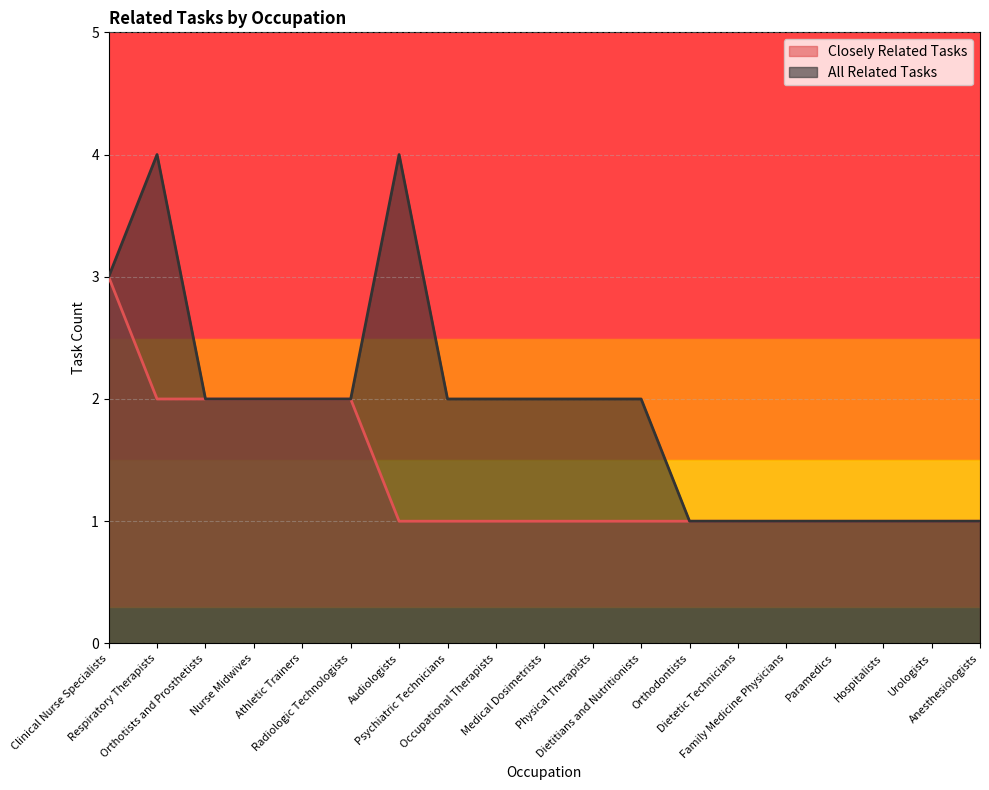

List the labels in order of Closely Related Tasks value, largest first.

Clinical Nurse Specialists, Respiratory Therapists, Orthotists and Prosthetists, Nurse Midwives, Athletic Trainers, Radiologic Technologists, Audiologists, Psychiatric Technicians, Occupational Therapists, Medical Dosimetrists, Physical Therapists, Dietitians and Nutritionists, Orthodontists, Dietetic Technicians, Family Medicine Physicians, Paramedics, Hospitalists, Urologists, Anesthesiologists